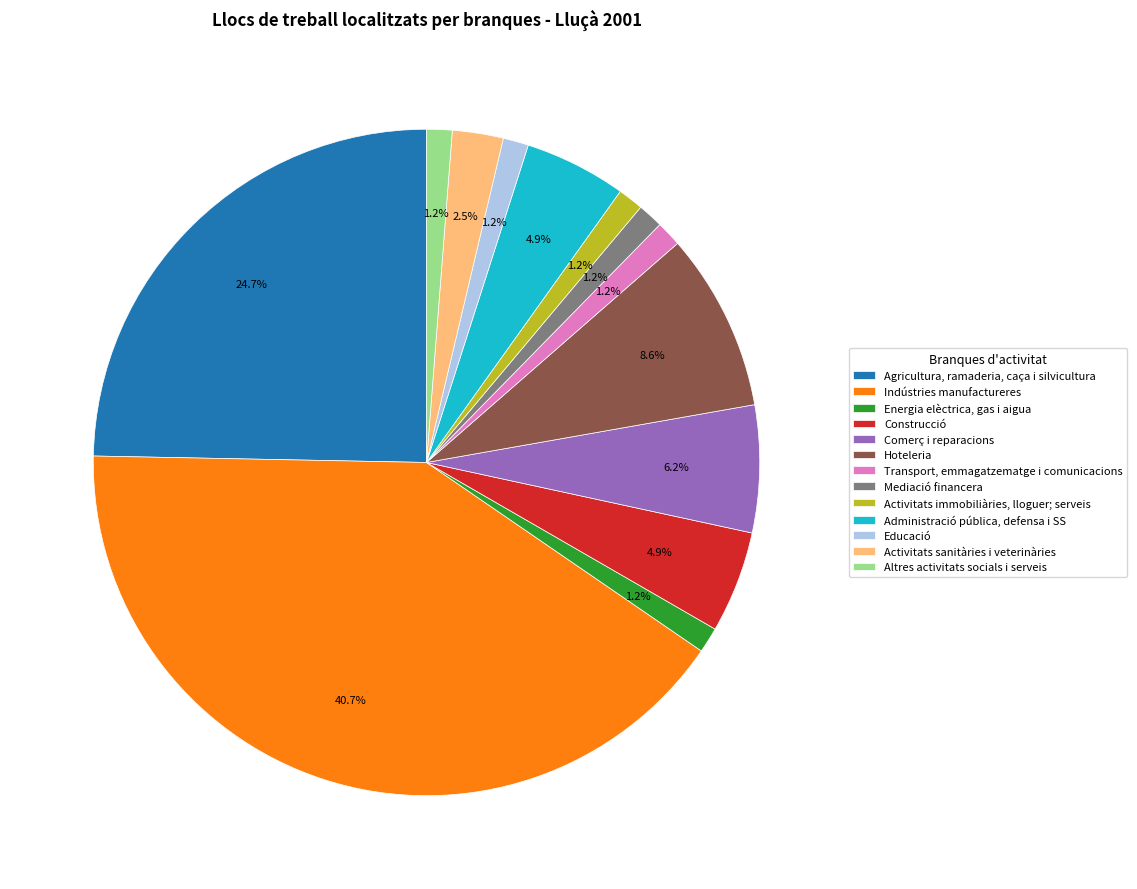

True or false: Construcció accounts for 5% of the total.

True